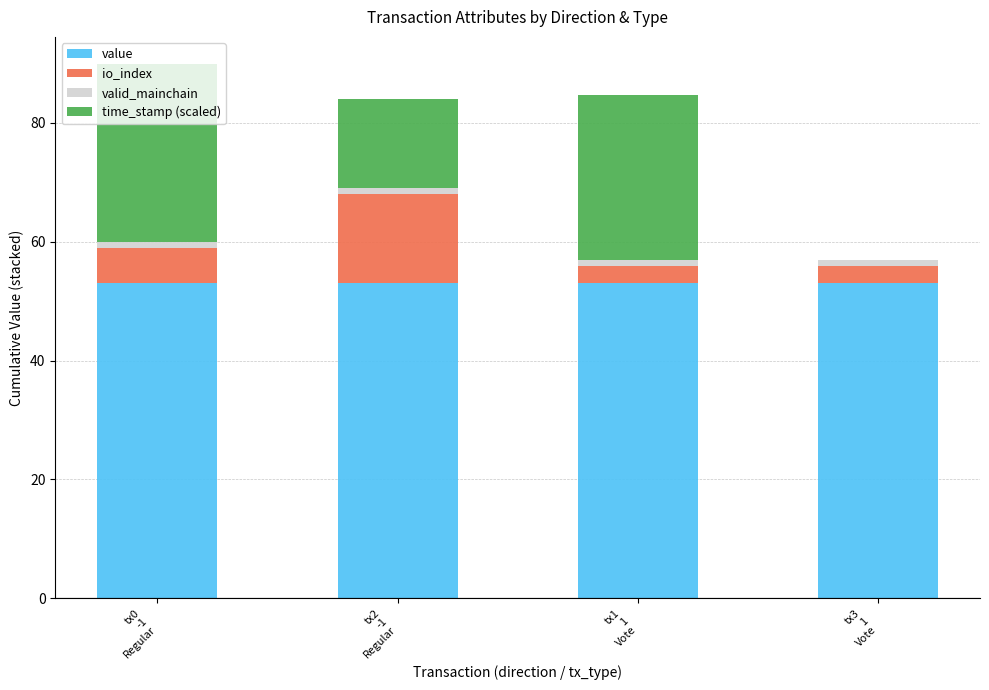

Are the bars grouped side by side (vs. stacked)?

No